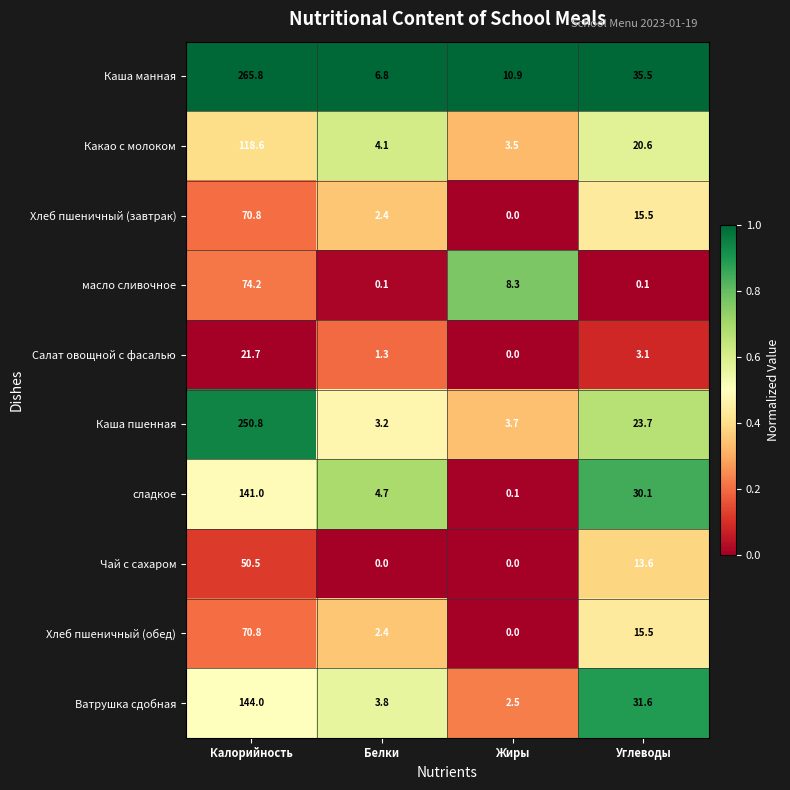

What is the total value across all series at Жиры?

29.0